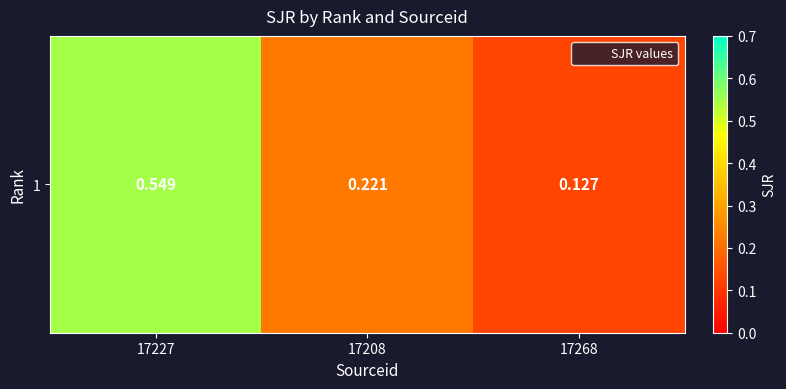

Is it true that the value at 17227 is 0.5?

True